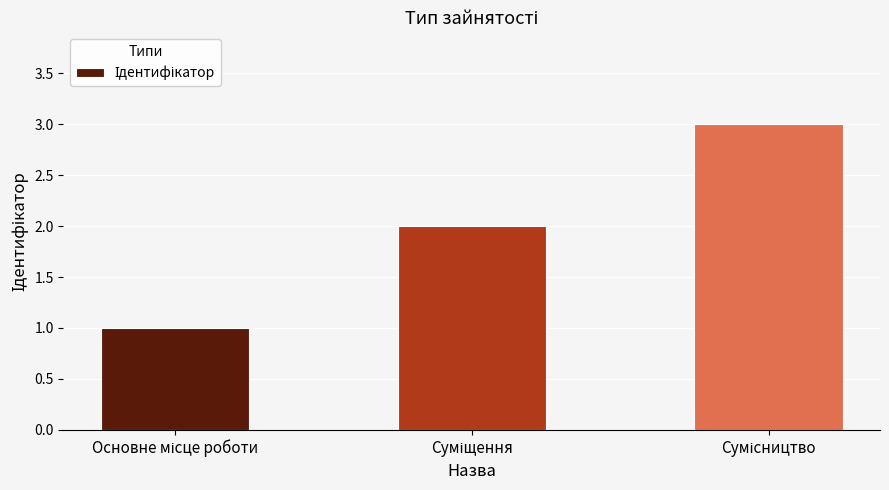

Reading left to right, extract all data points from this chart.

1	2	3